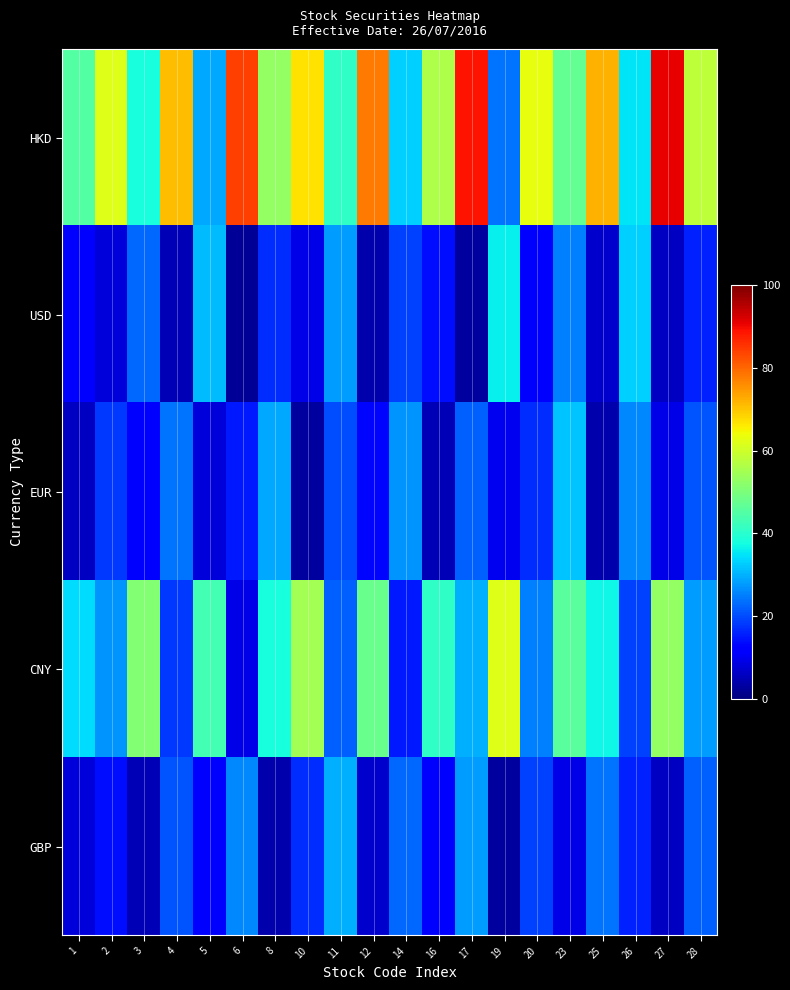

What is the greatest value displayed?

91